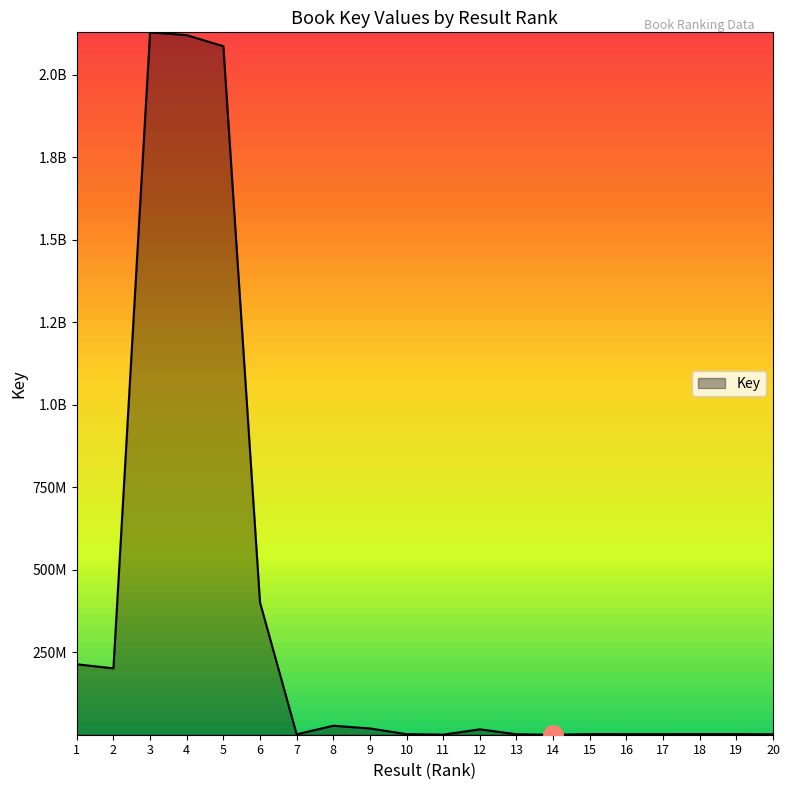

Approximately how many times larger is the value at 9 compared to 12?

1.2